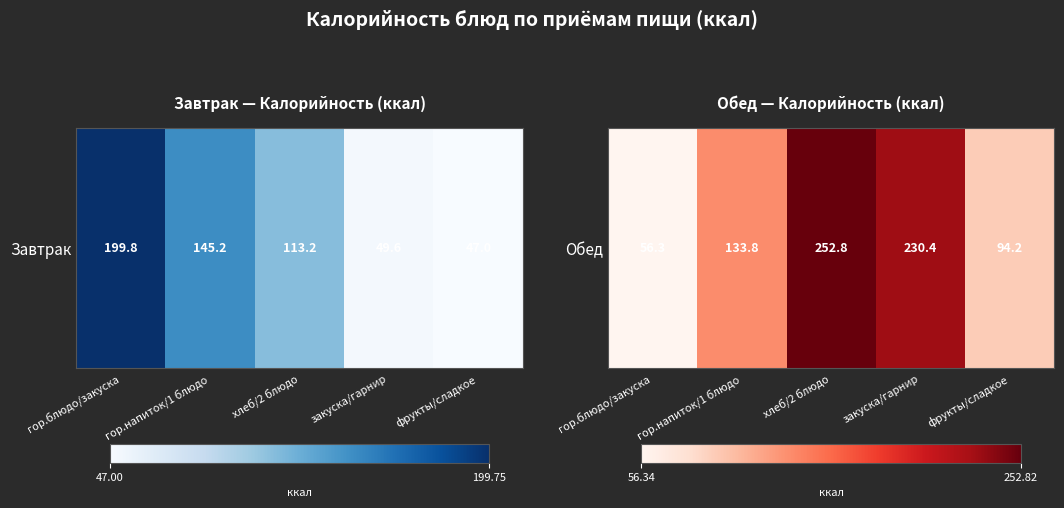

Approximately how many times larger is the value at хлеб/2 блюдо compared to фрукты/сладкое?

2.7